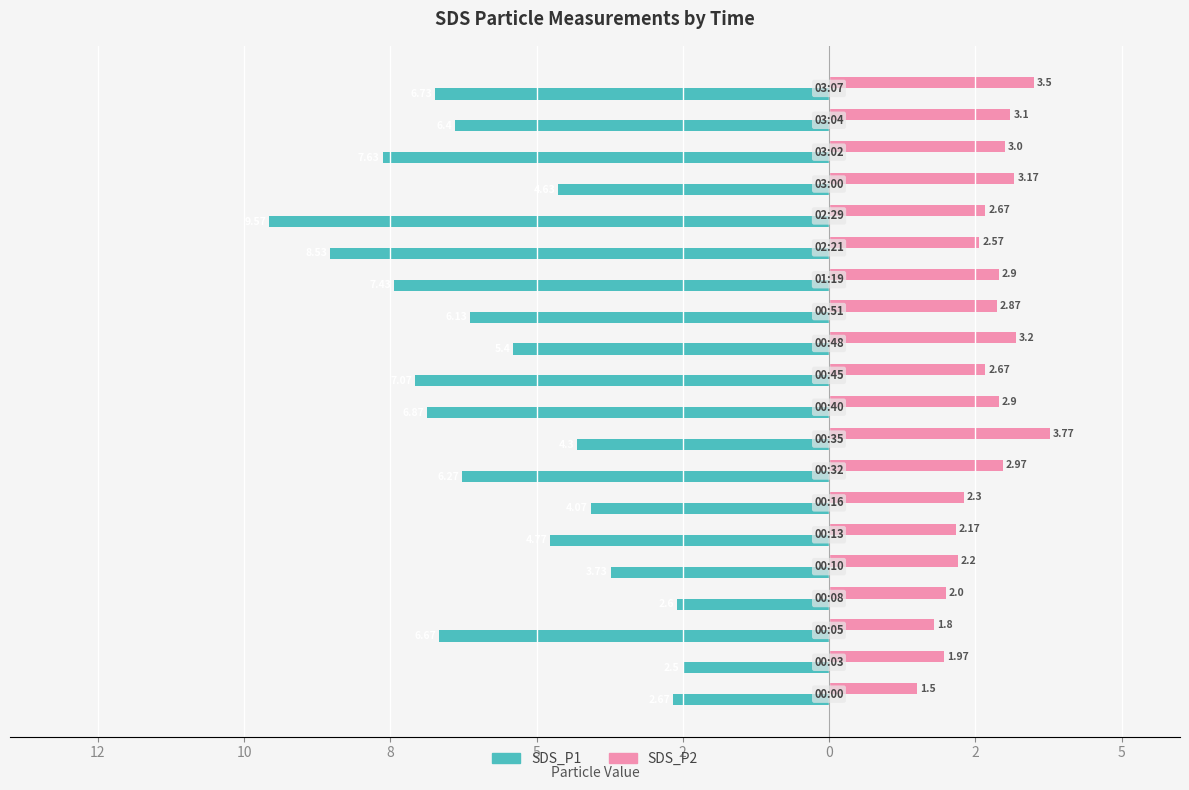

What is the average value of the SDS_P2 series?

2.7